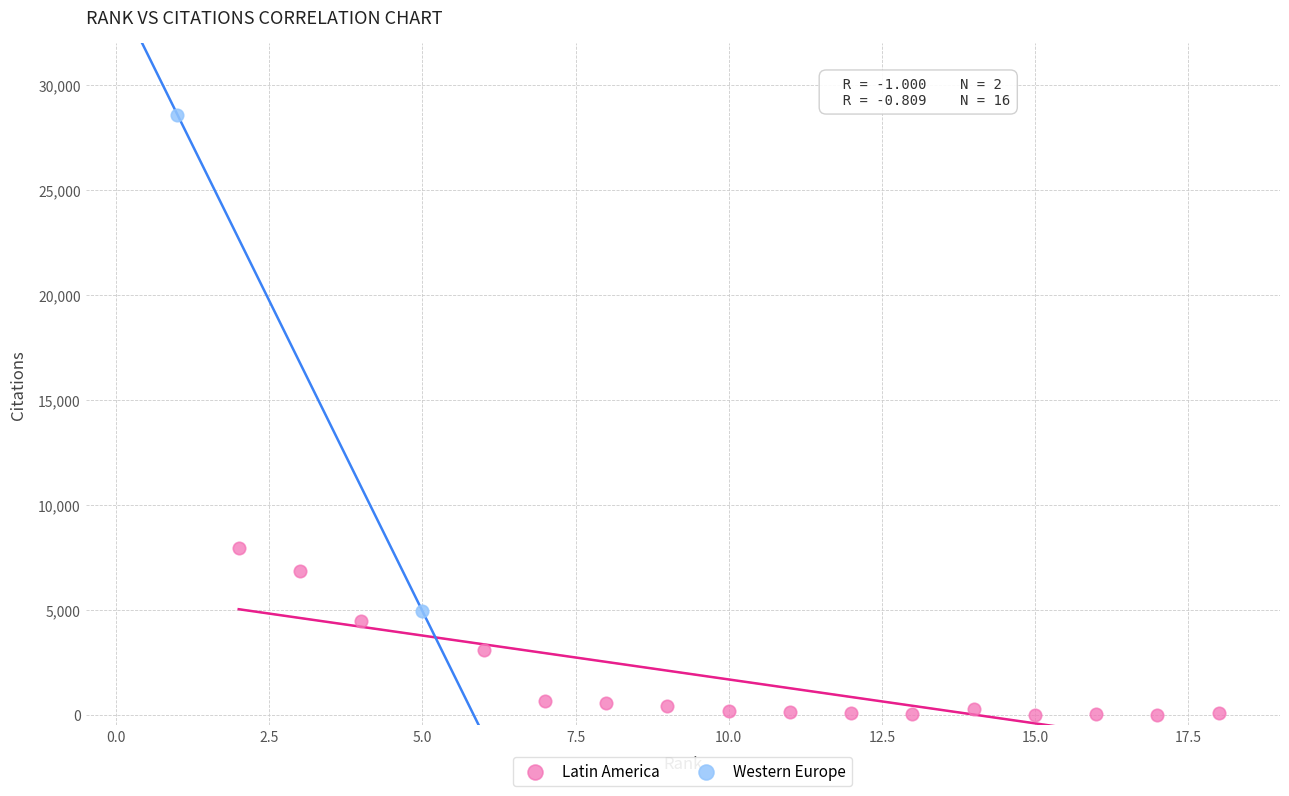

What are all the series names shown in the legend?

Latin America, Western Europe